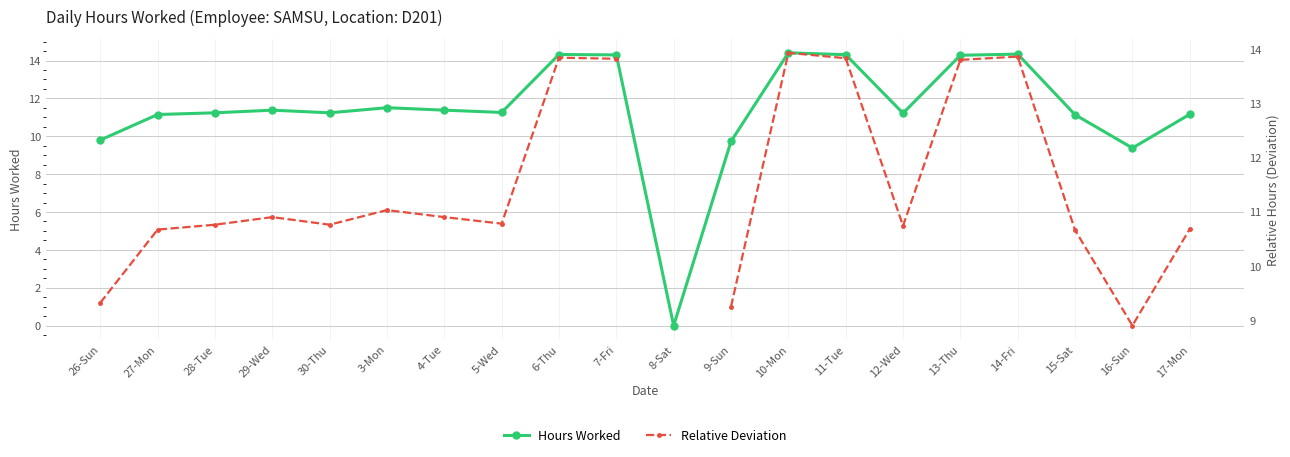

Where is the first local minimum for Hours Worked?

30-Thu